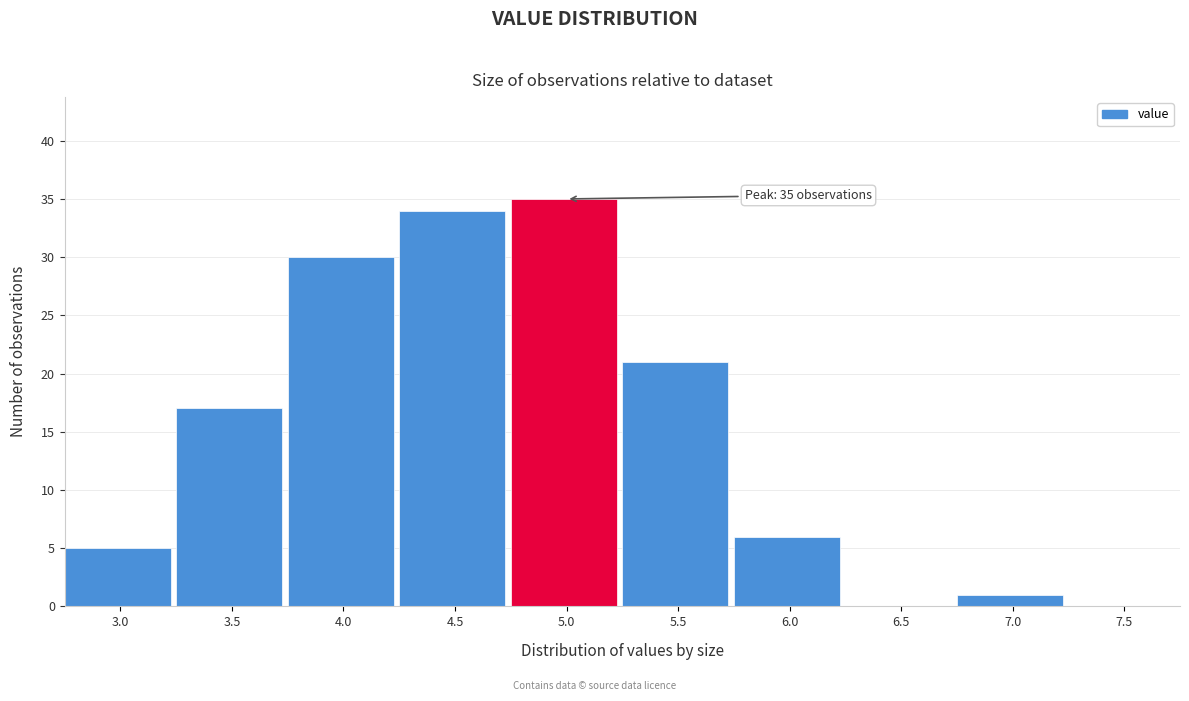

Reading left to right, transcribe all the data shown in this chart.

3.0=5	3.5=17	4.0=30	4.5=34	5.0=35	5.5=21	6.0=6	6.5=0	7.0=1	7.5=0